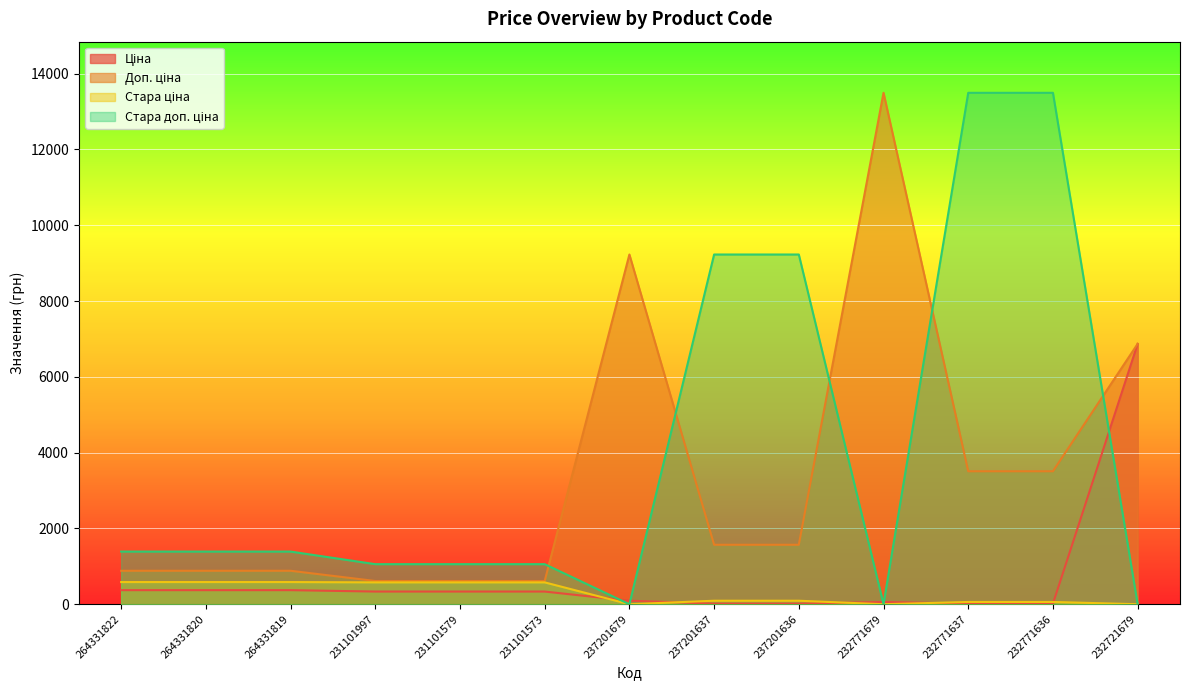

Where is Доп. ціна nearest to the value 7053?

232721679